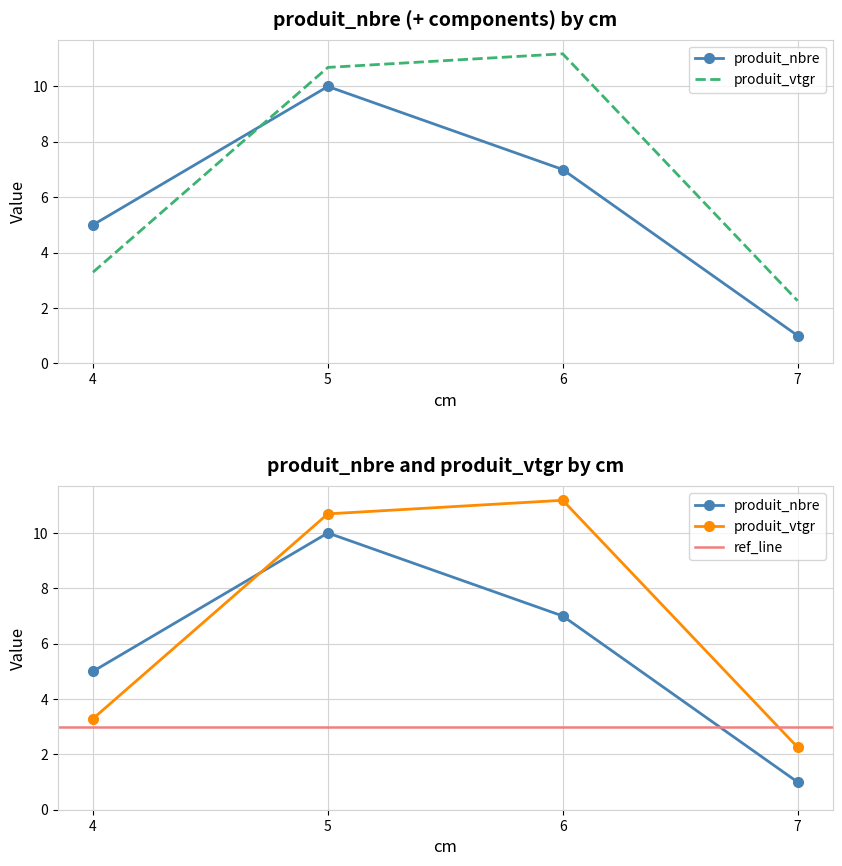

Where is produit_nbre nearest to the value 5?

4